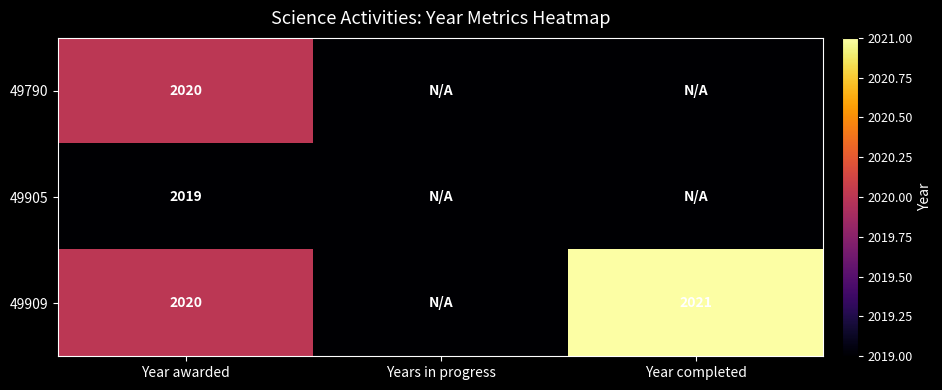

Is it true that 49909 equals 863 at Year completed?

False